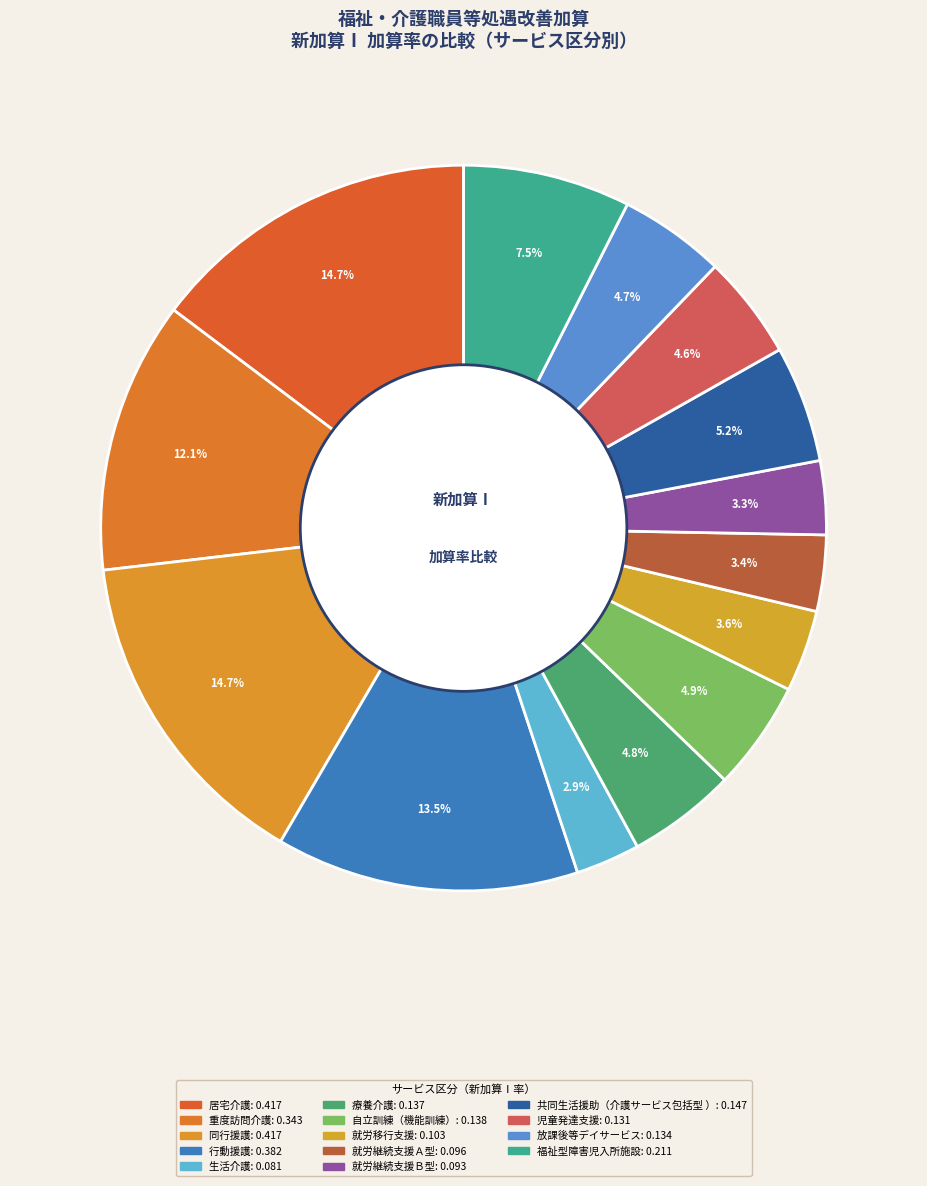

How many segments does this pie chart have?

14